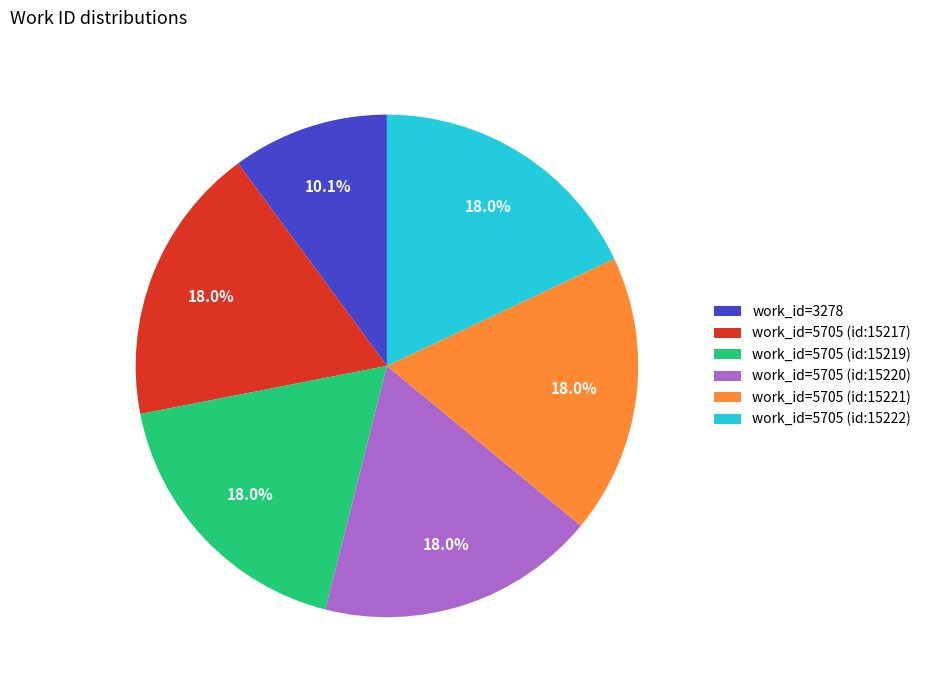

How many segments does this pie chart have?

6